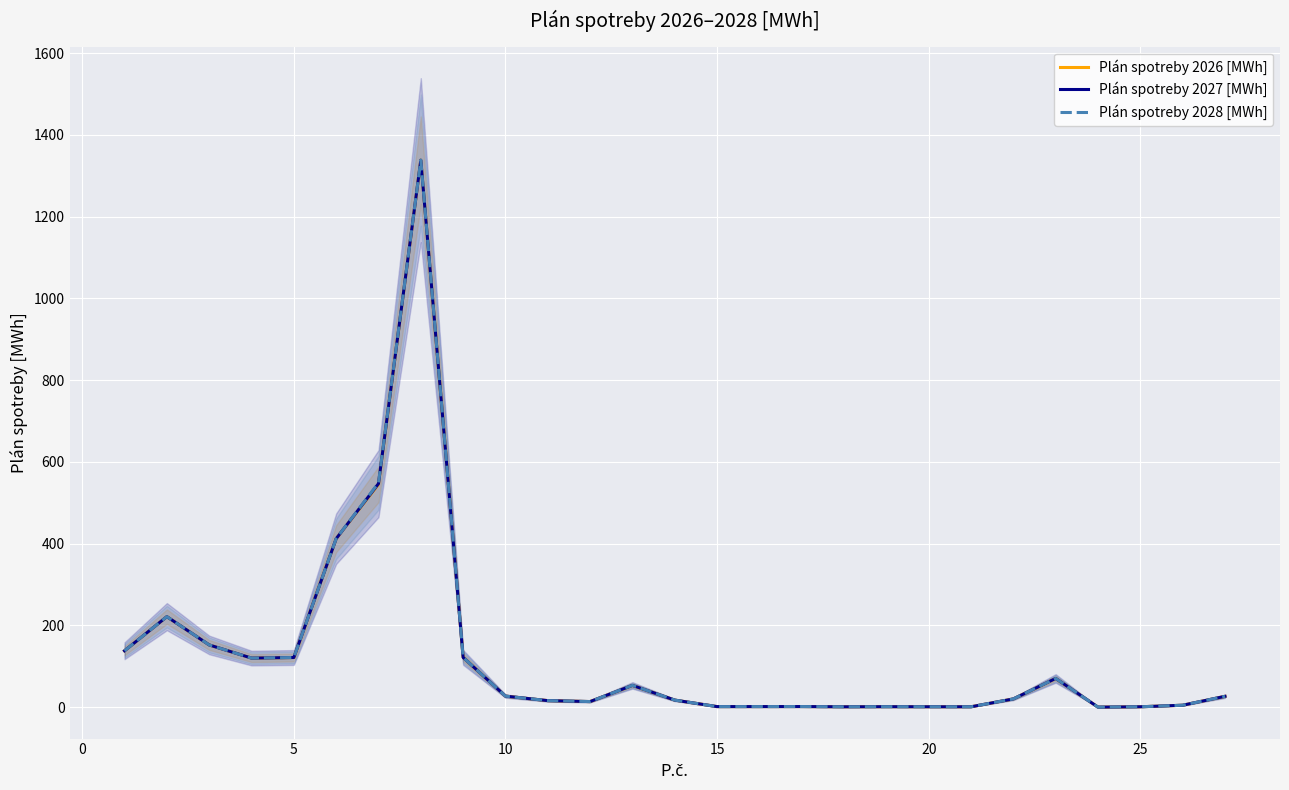

Does the chart display data point markers on the line(s)?

No